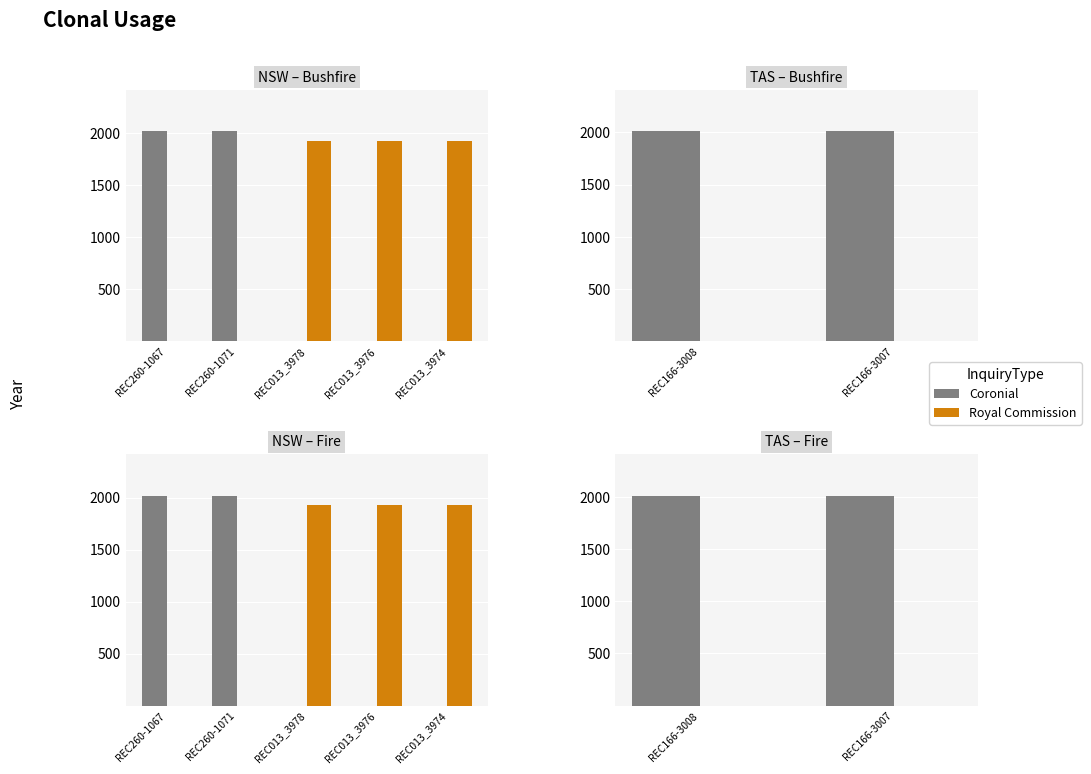

The Coronial series shows 2009 at REC166-3007. True or false?

True